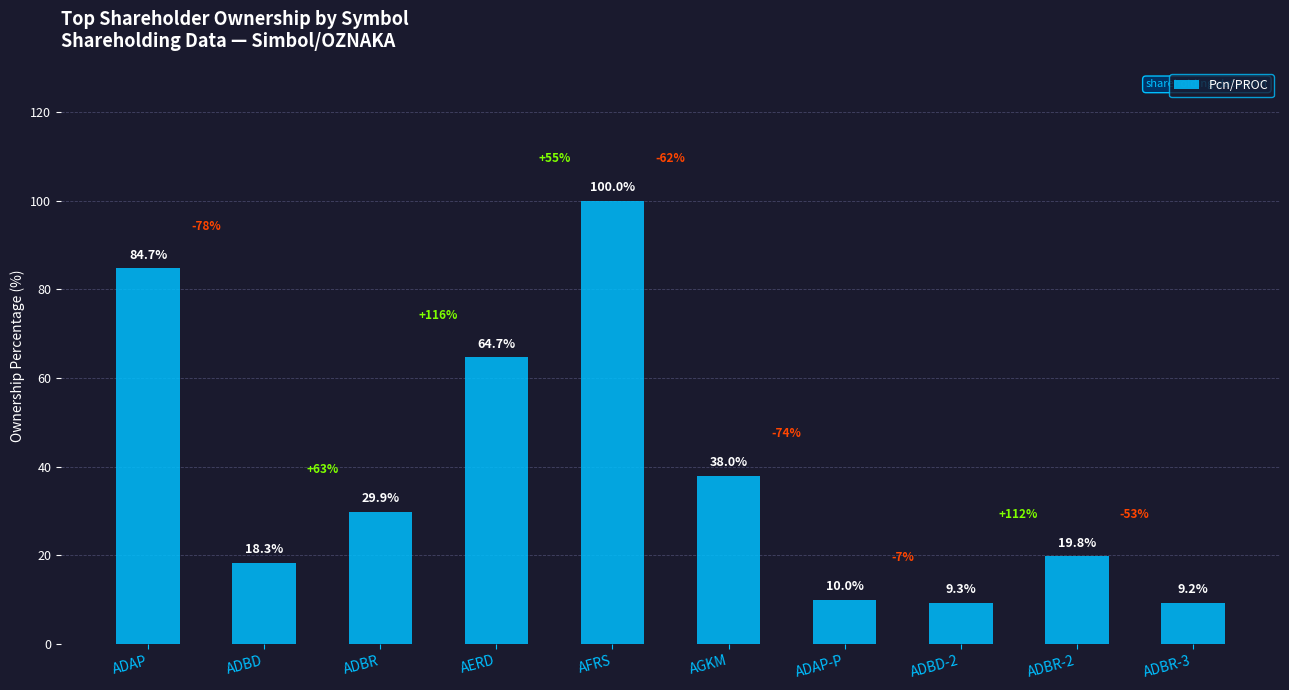

At which category does the chart reach its peak across all series?

AFRS